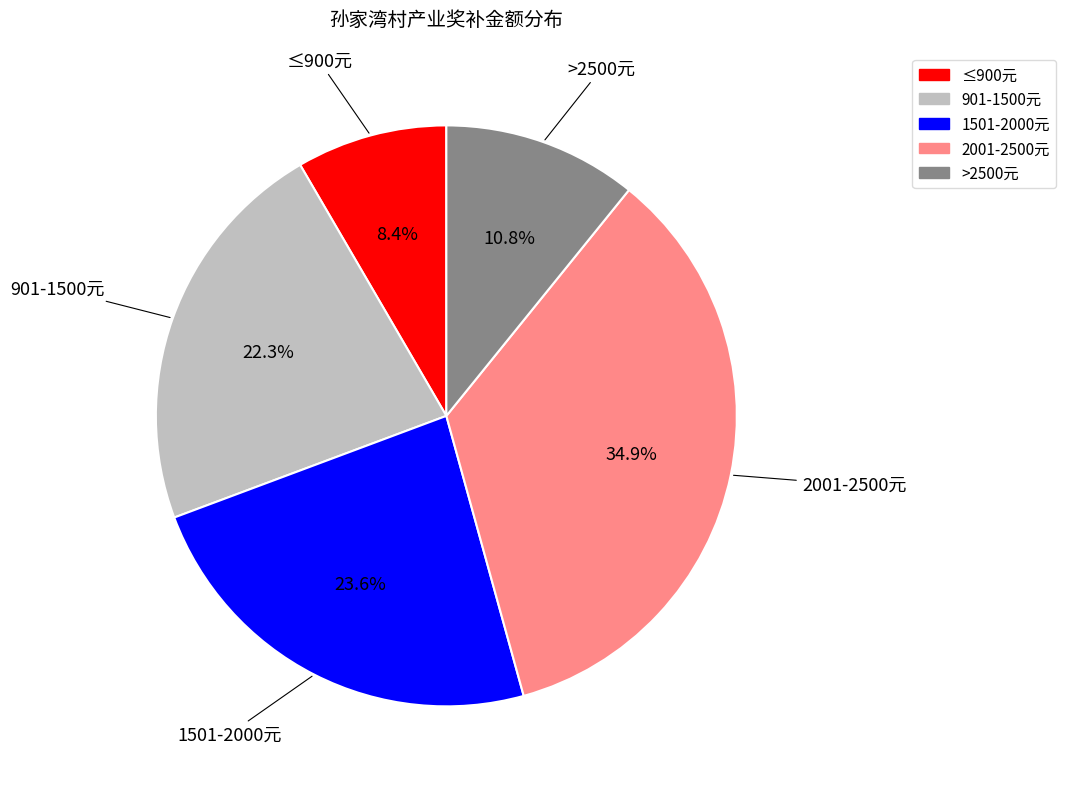

How much of the chart is everything except ≤900元?

91.6%